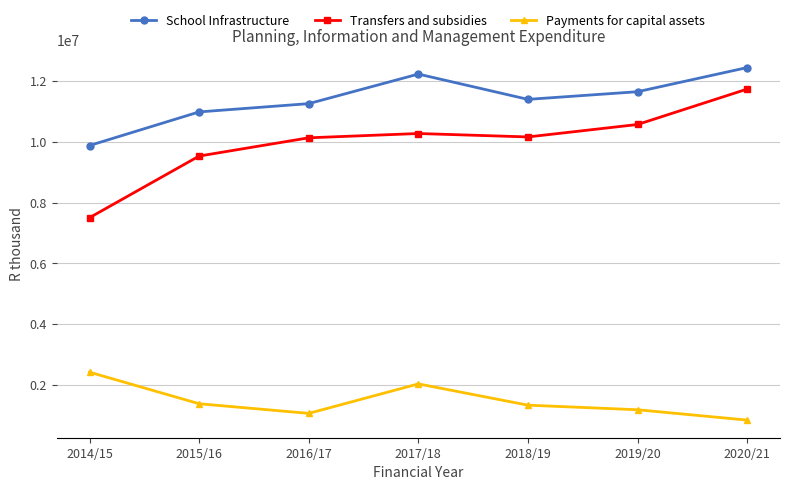

Which series has the largest total across all categories?

School Infrastructure